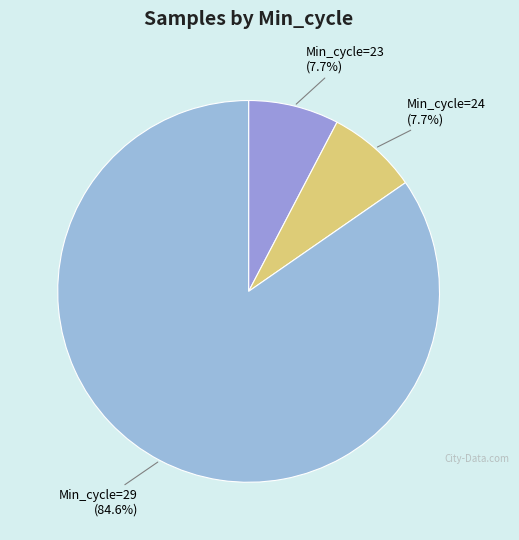

Does any single category account for the majority?

Yes